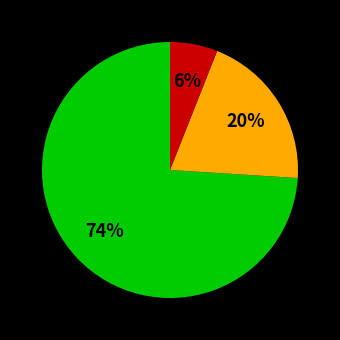

How many segments does this pie chart have?

3